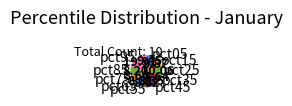

Is there a majority slice in this chart?

No